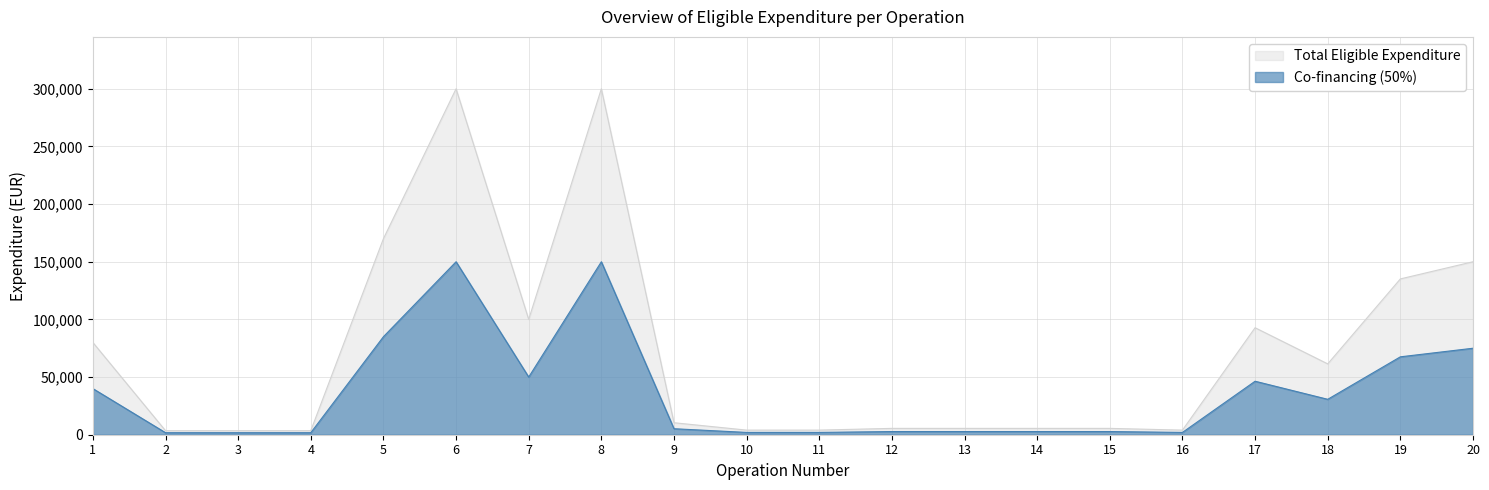

Reading right to left, what are all the values shown in this chart?

Total Eligible Expenditure: 20=150000.0	19=135111.3	18=61435.8	17=92777.2	16=4000.0	15=5500.0	14=5500.0	13=5500.0	12=5500.0	11=4000.0	10=4000.0	9=10400.0	8=300000.0	7=100000.0	6=300000.0	5=170000.0	4=3500.0	3=3500.0	2=3500.0	1=80000.0
Co-financing (50%): 20=75000.0	19=67555.6	18=30717.9	17=46388.6	16=2000.0	15=2750.0	14=2750.0	13=2750.0	12=2750.0	11=2000.0	10=2000.0	9=5200.0	8=150000.0	7=50000.0	6=150000.0	5=85000.0	4=1750.0	3=1750.0	2=1750.0	1=40000.0